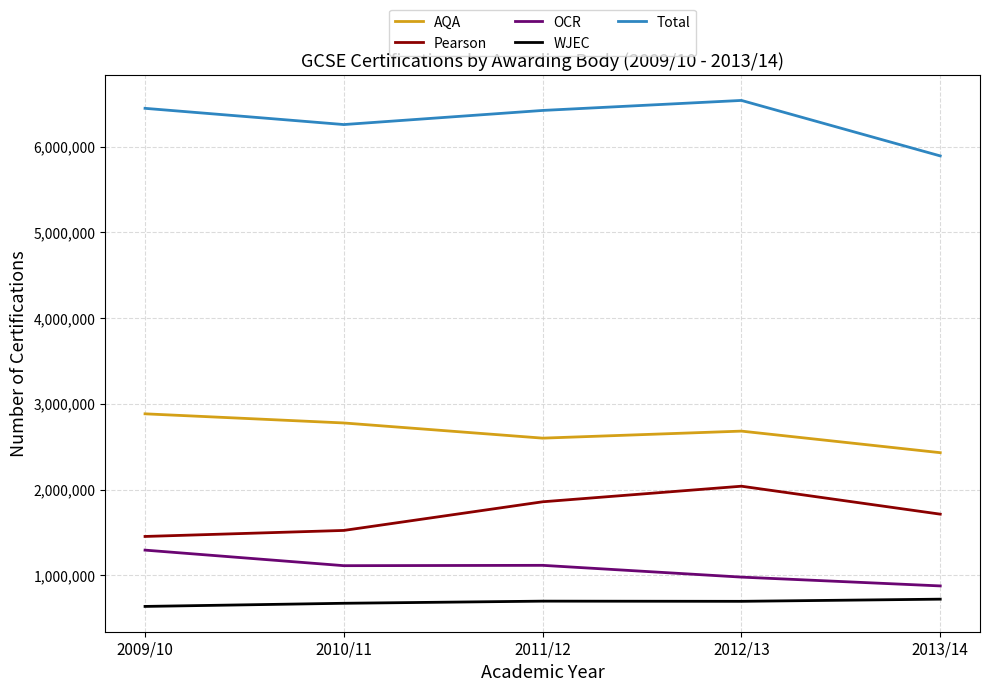

Which series has the largest total across all categories?

Total